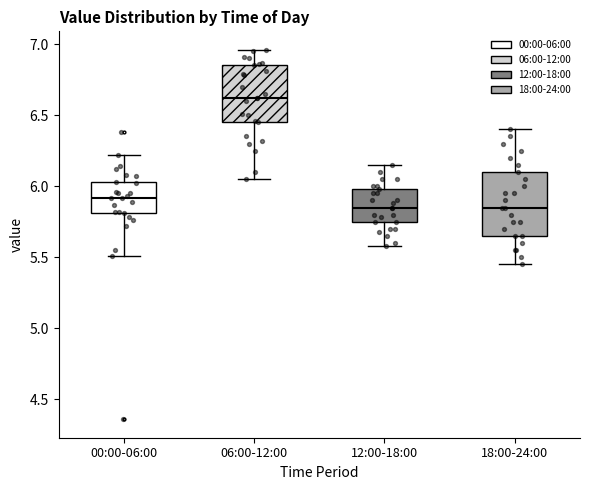

Reading left to right, read every box against the y-axis: the position of its median line, the range the box covers, and the ends of its whiskers. The values are not printed on the chart, so give them approximately, as read against the axis.

00:00-06:00: median 5.90, box 5.80 to 6.05, whiskers 5.50 to 6.20
06:00-12:00: median 6.60, box 6.45 to 6.85, whiskers 6.05 to 6.95
12:00-18:00: median 5.85, box 5.75 to 6.00, whiskers 5.60 to 6.15
18:00-24:00: median 5.85, box 5.65 to 6.10, whiskers 5.45 to 6.40